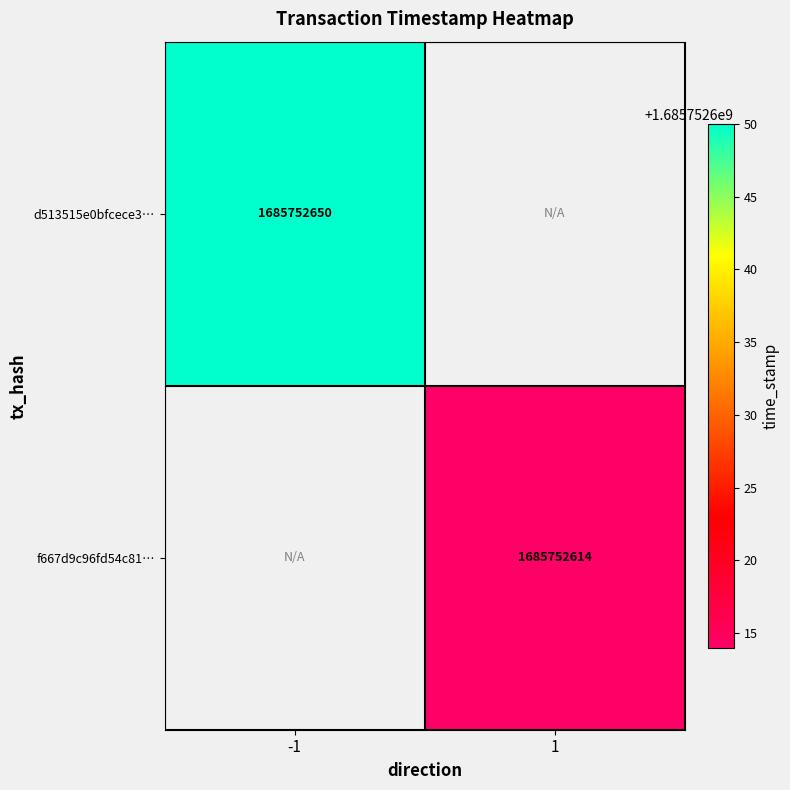

True or false: f667d9c96fd54c814436a9c8241e420e821099f has a value of 1 at direction.

False